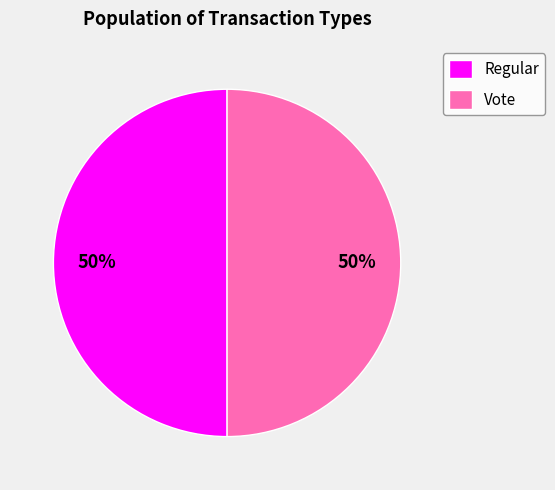

The Vote slice represents 50% of the pie. True or false?

True